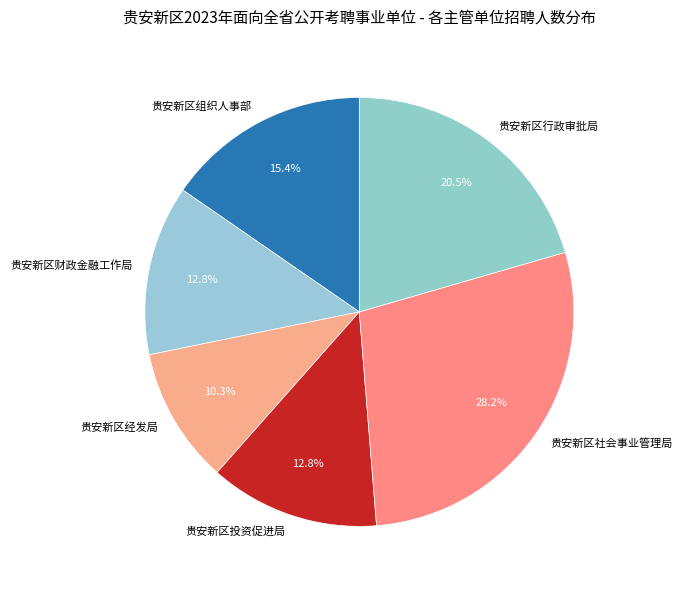

Which category has the smallest portion of the pie?

贵安新区经发局